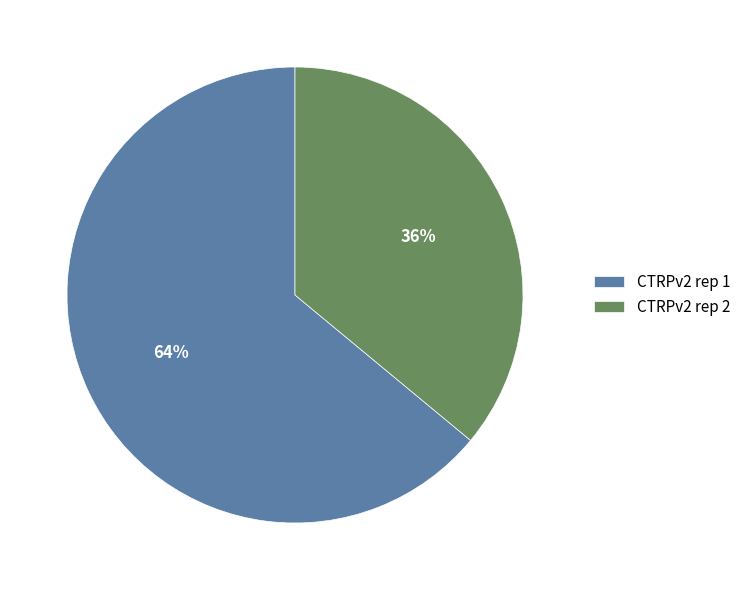

Combined, do CTRPv2 rep 1 and CTRPv2 rep 2 account for over 50%?

Yes